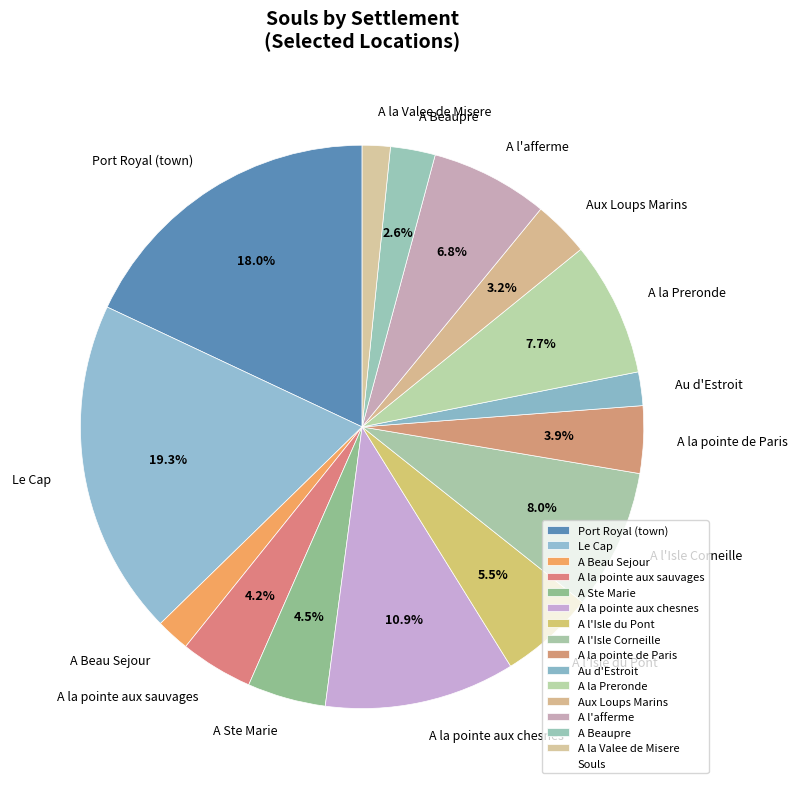

How much of the chart is everything except A la Preronde?

92.3%